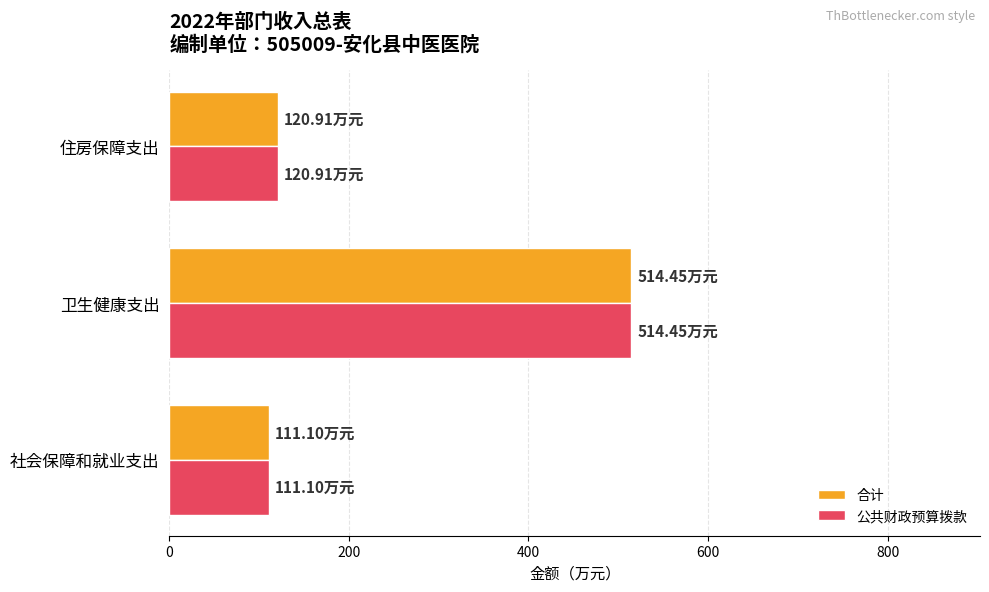

At which label is 公共财政预算拨款 closest to 312?

住房保障支出